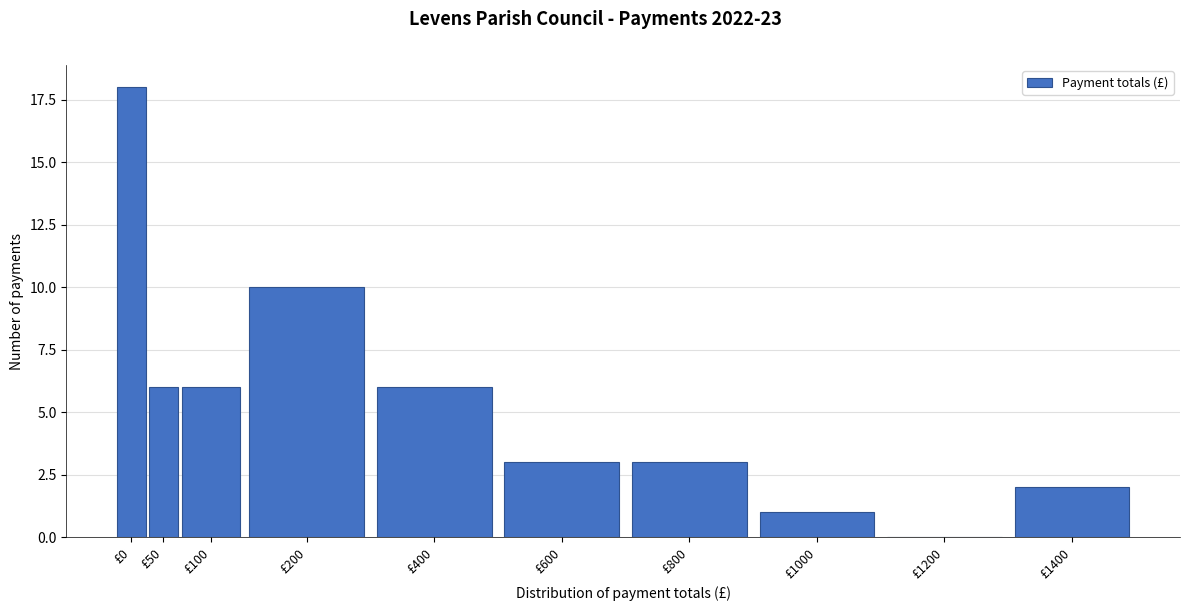

Reading right to left, what are all the values shown in this chart?

£1400=2	£1200=0	£1000=1	£800=3	£600=3	£400=6	£200=10	£100=6	£50=6	£0=18